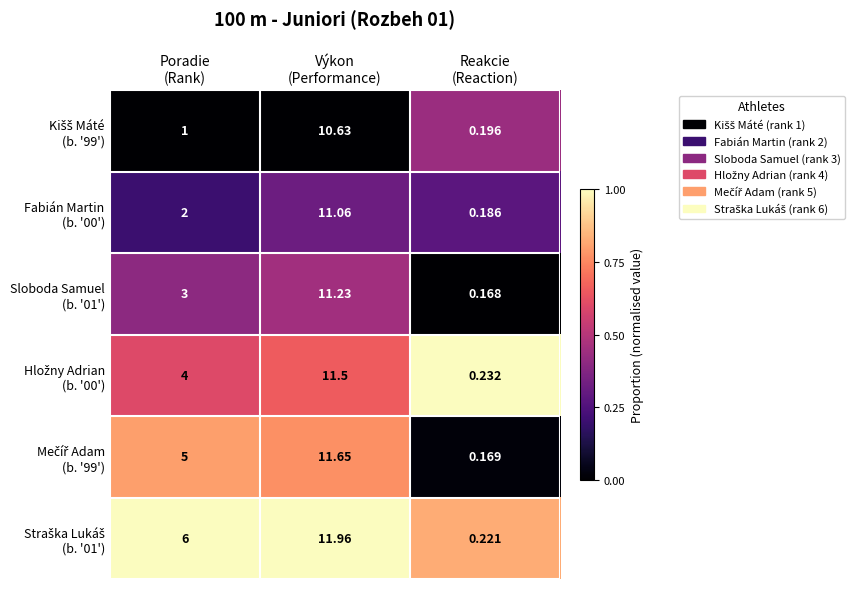

How many categories are shown in the chart?

3